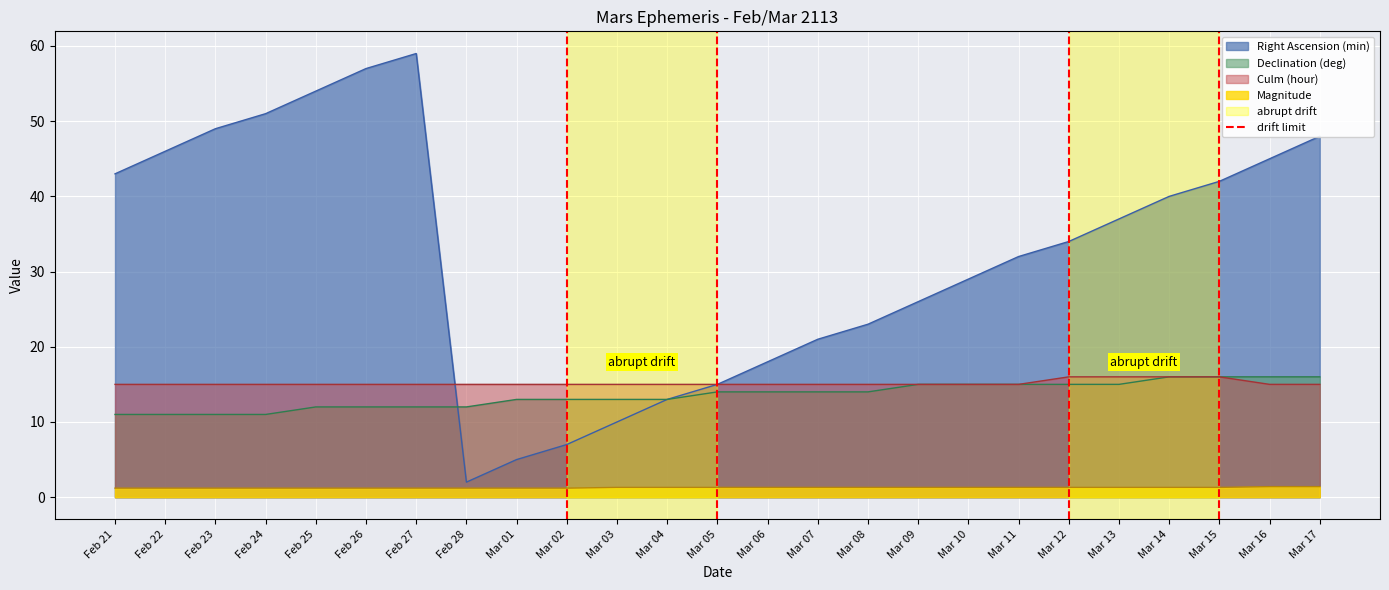

What is the highest value of the Declination (deg) series?

16.0